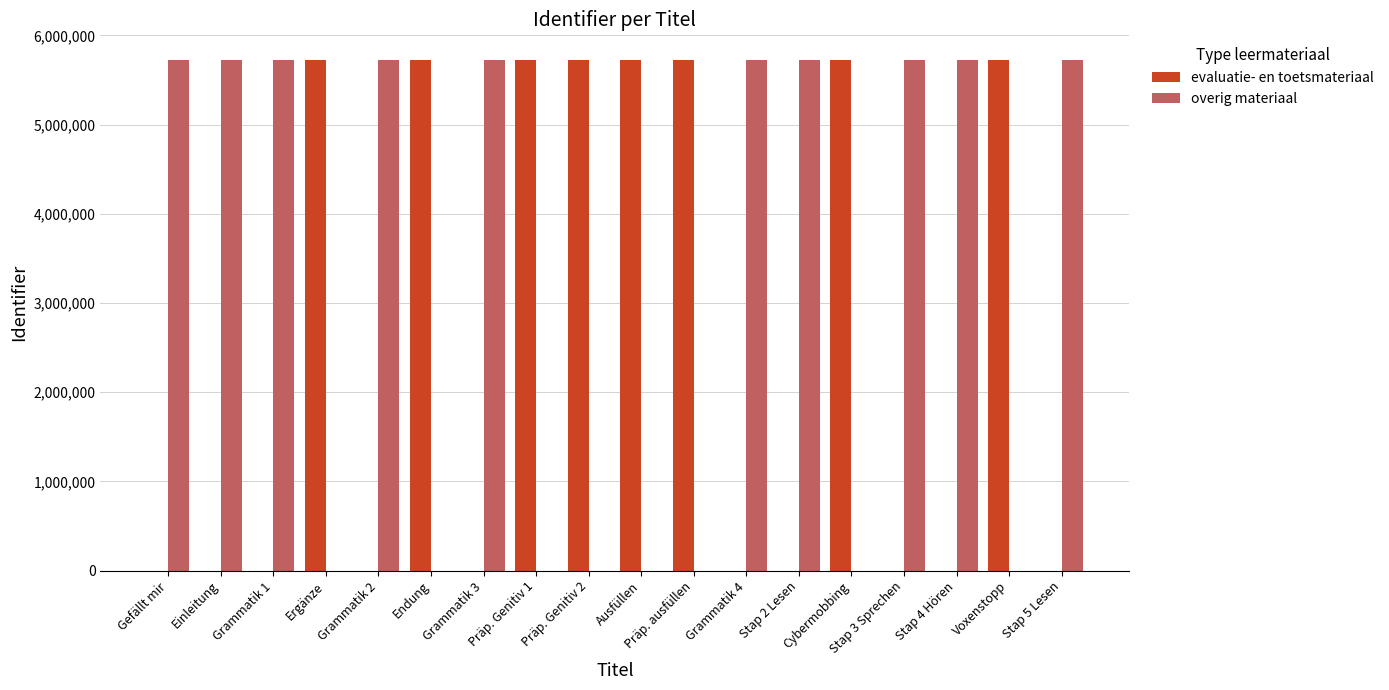

What is the maximum value for evaluatie- en toetsmateriaal?

5725038